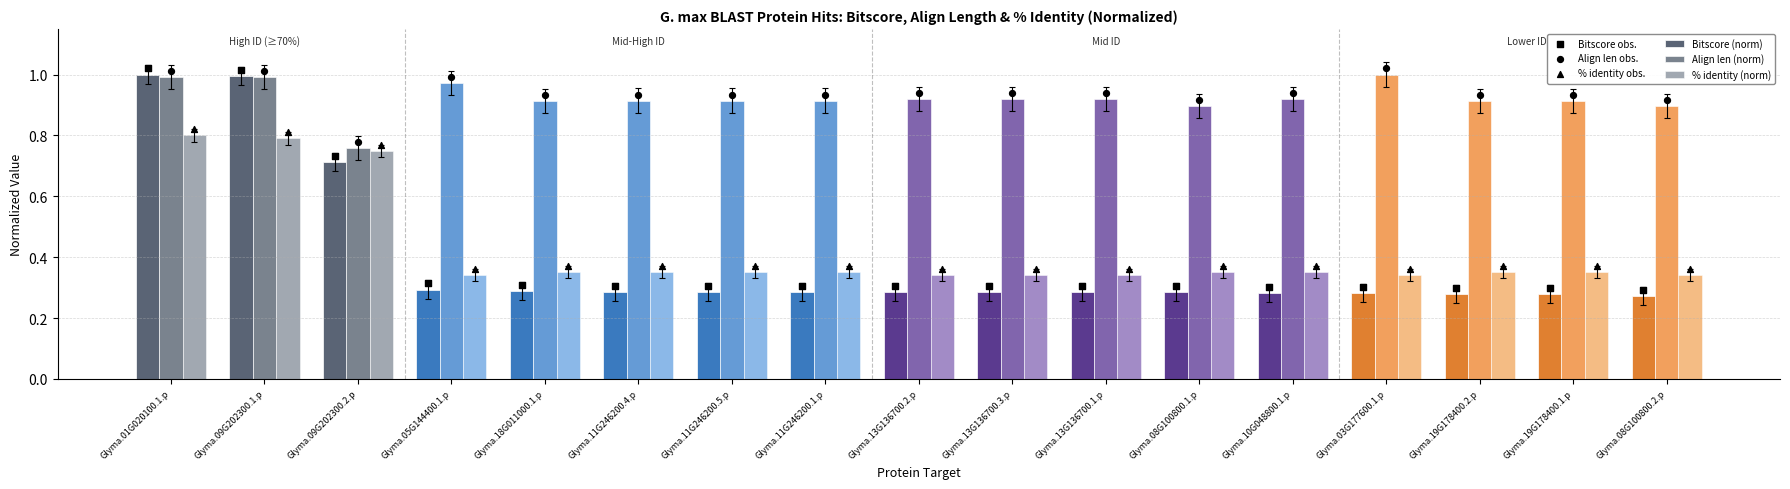

At how many categories does at least one series exceed 0?

17